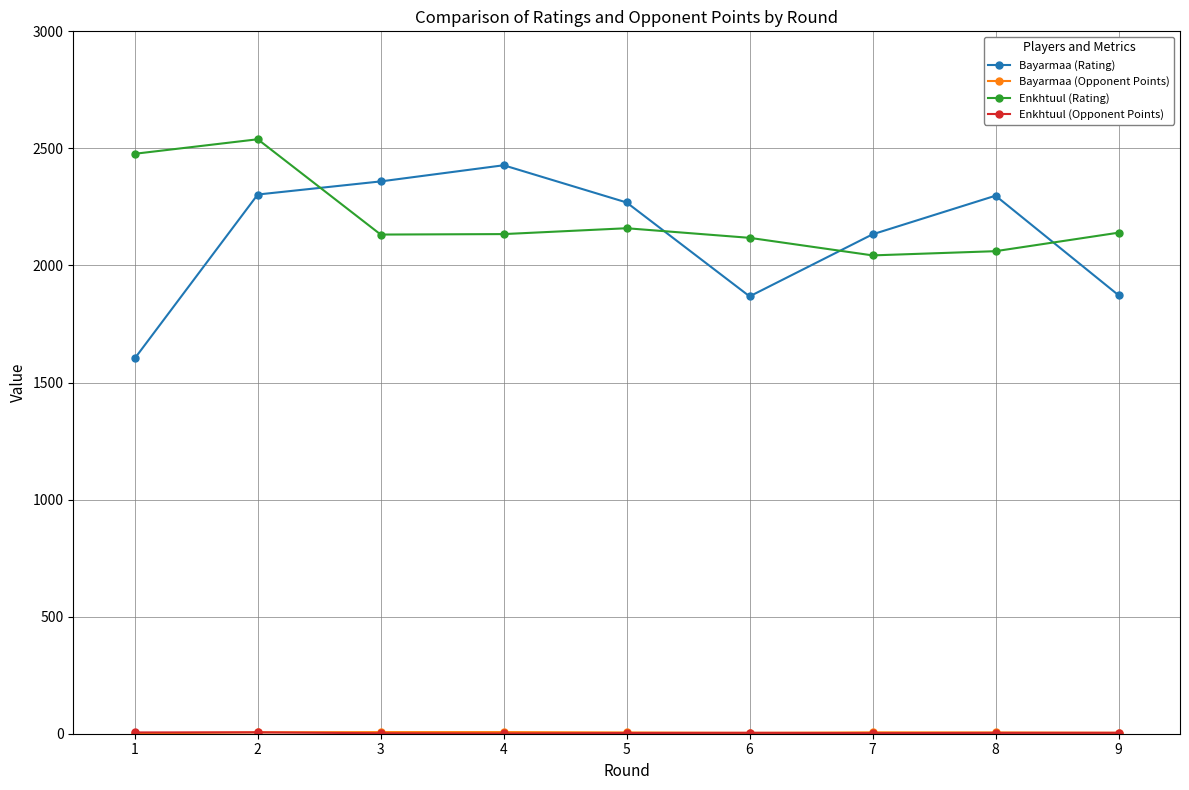

What is the maximum value for Enkhtuul (Rating)?

2539.0